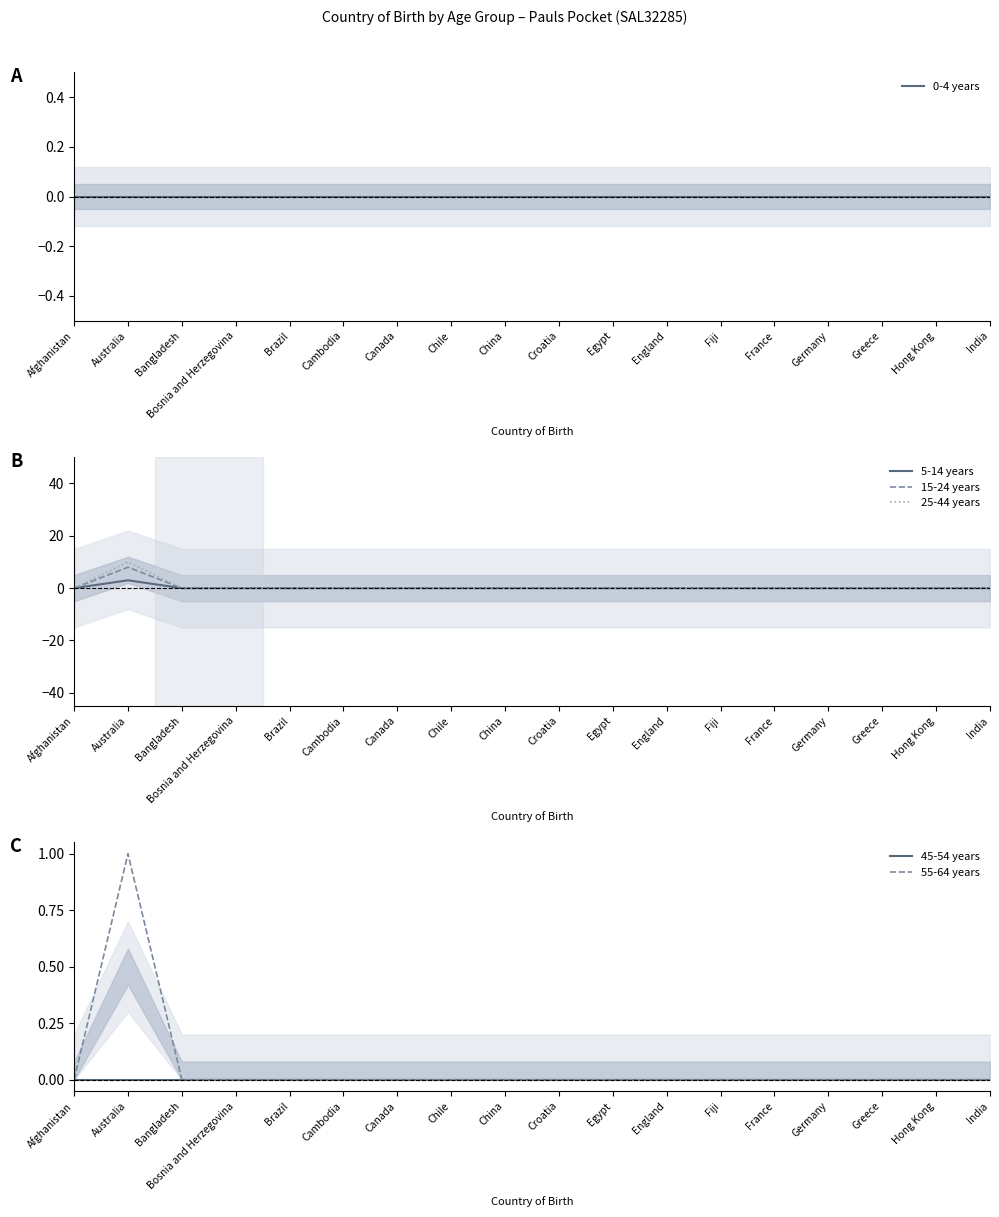

Where is 5-14 years nearest to the value 1?

Afghanistan